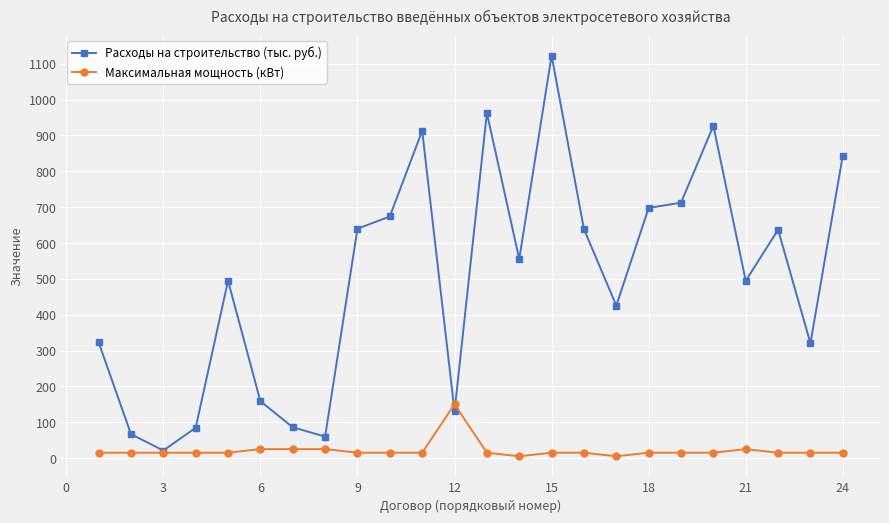

List the series in order of their peak value, lowest first.

Максимальная мощность (кВт), Расходы на строительство (тыс. руб.)